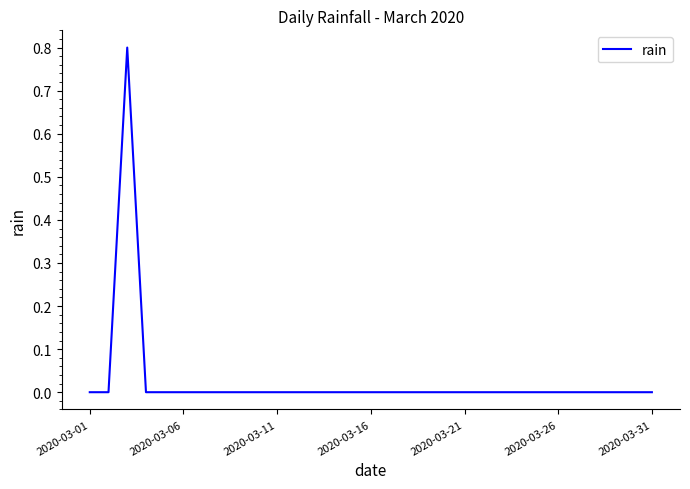

What is the greatest value displayed?

0.8